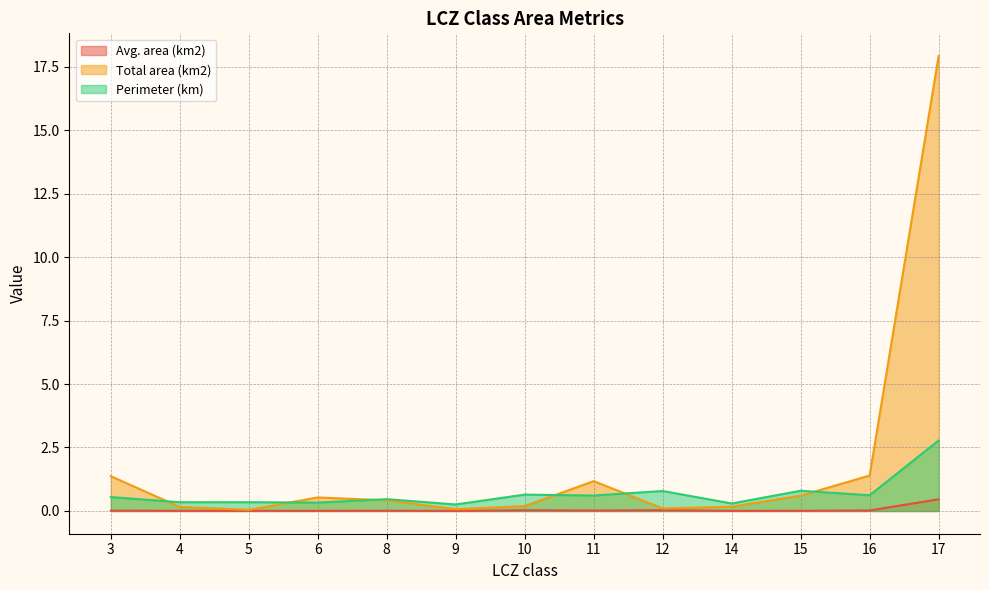

True or false: Total area (km2) has more than 0 points higher than both neighbors.

True